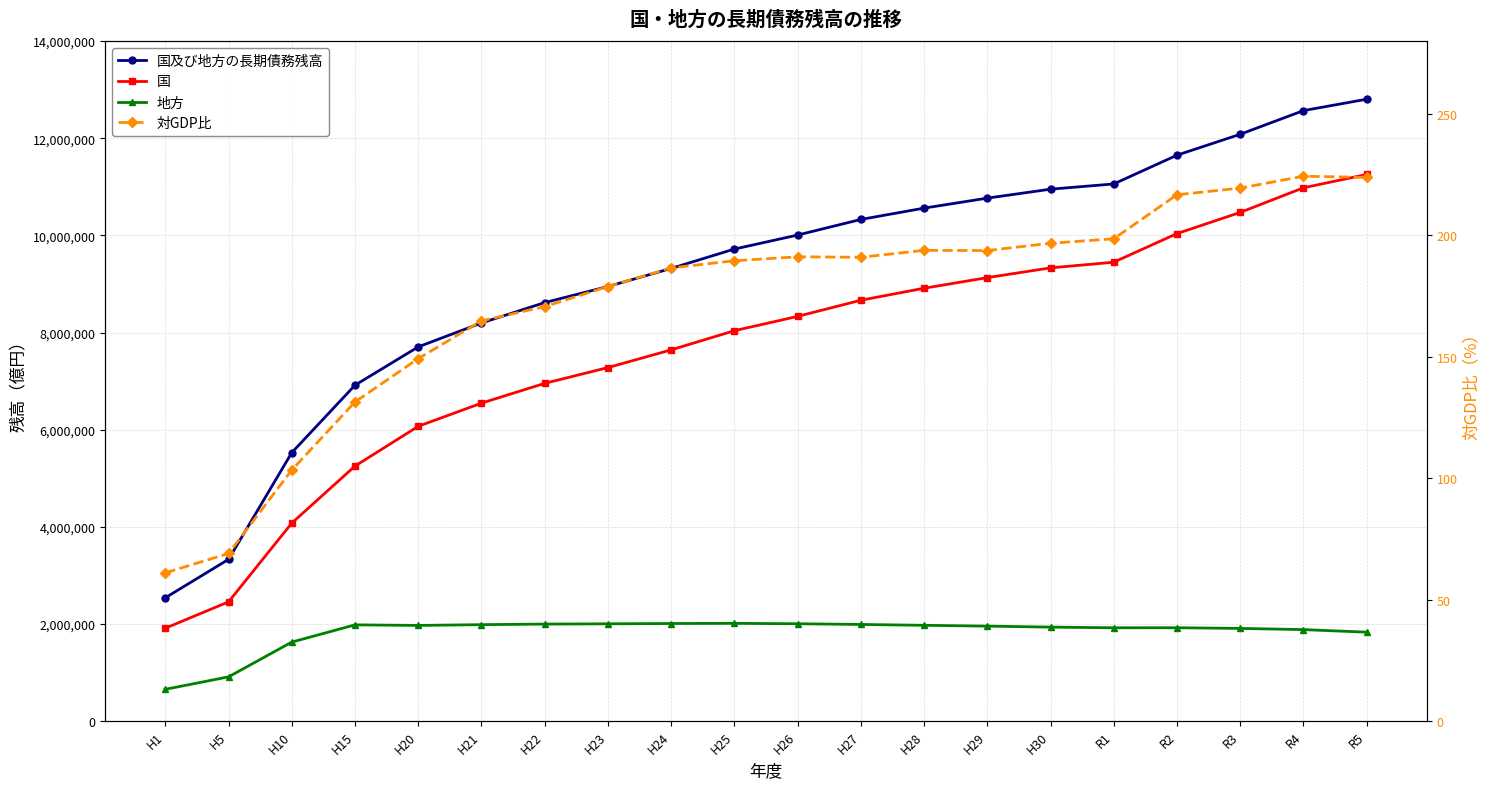

Between H21 and H23, which is larger?

H23